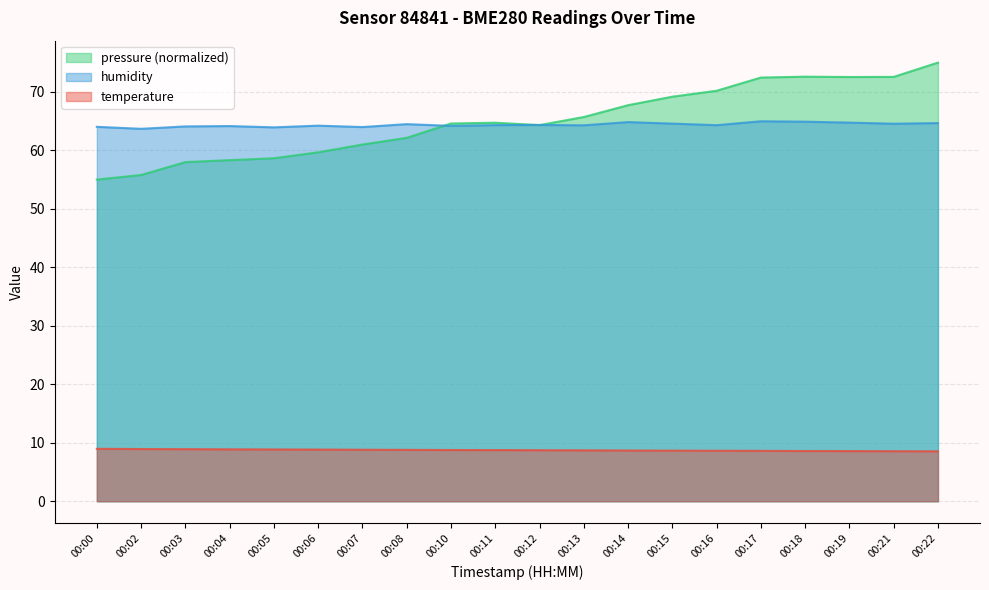

How many data points in humidity are less than 64?

3